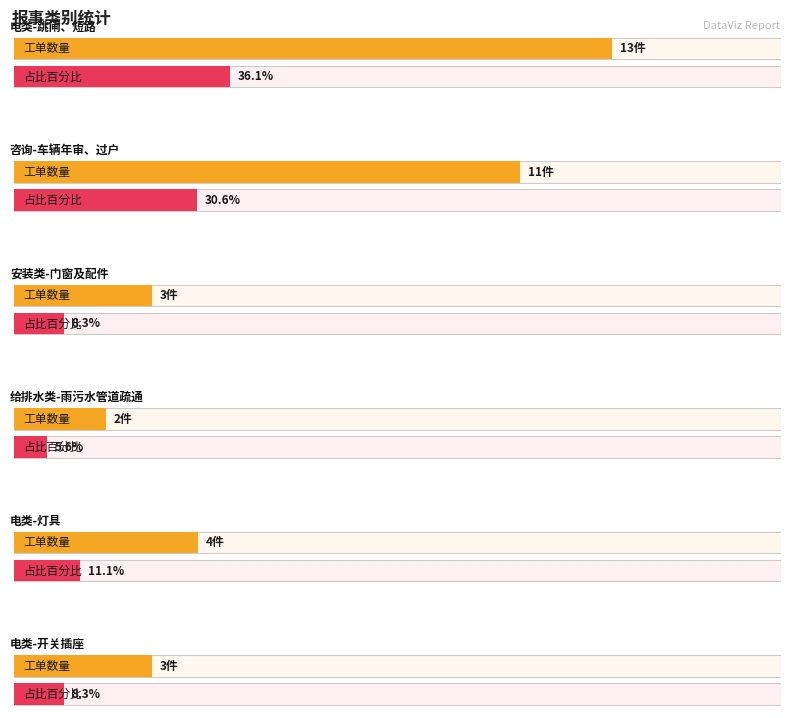

At how many categories does at least one series exceed 0?

6